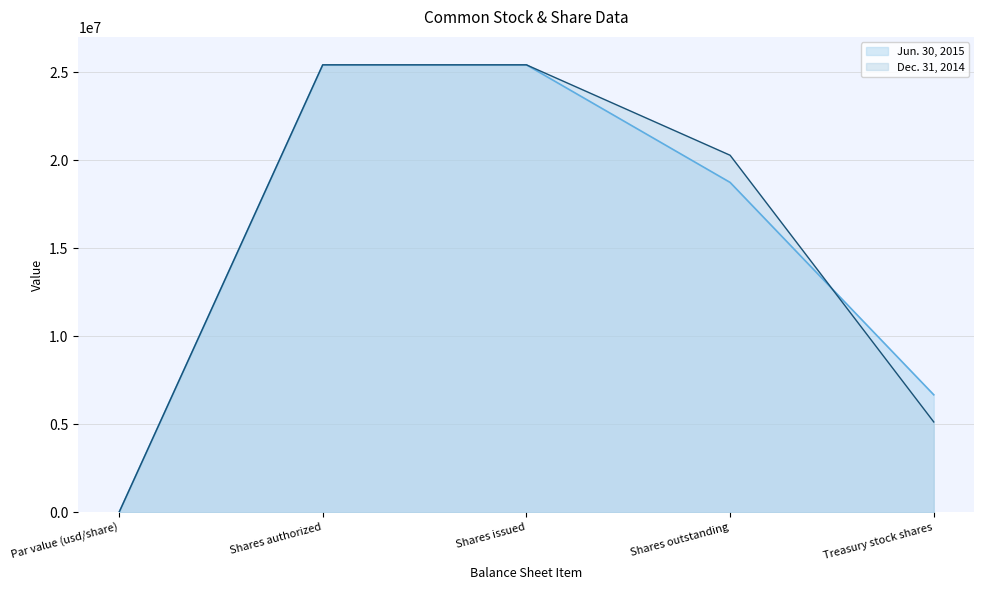

The value of Dec. 31, 2014 at Treasury stock shares is 8228312. True or false?

False